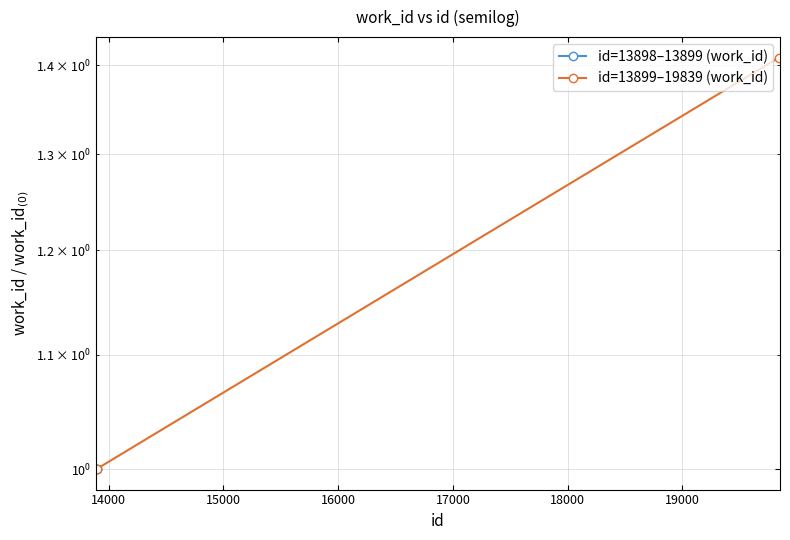

What is the minimum value shown in the chart?

1.0